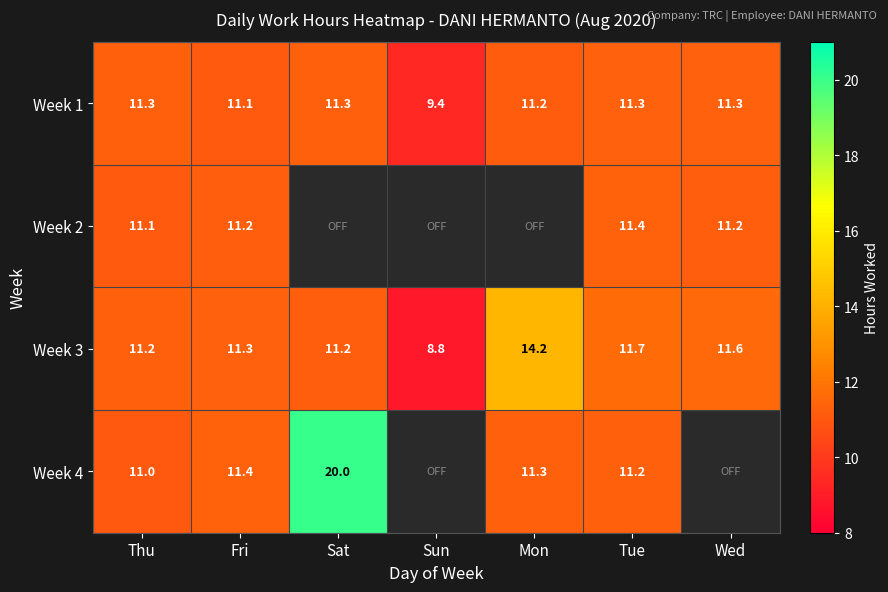

What is the difference between the maximum and minimum values in the Week 1 series?

1.9